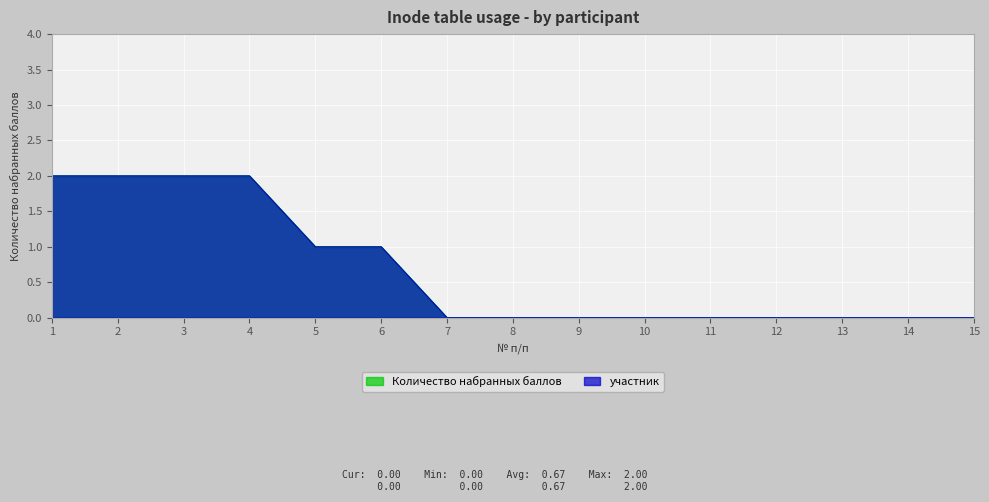

What is the sum of all участник values?

10